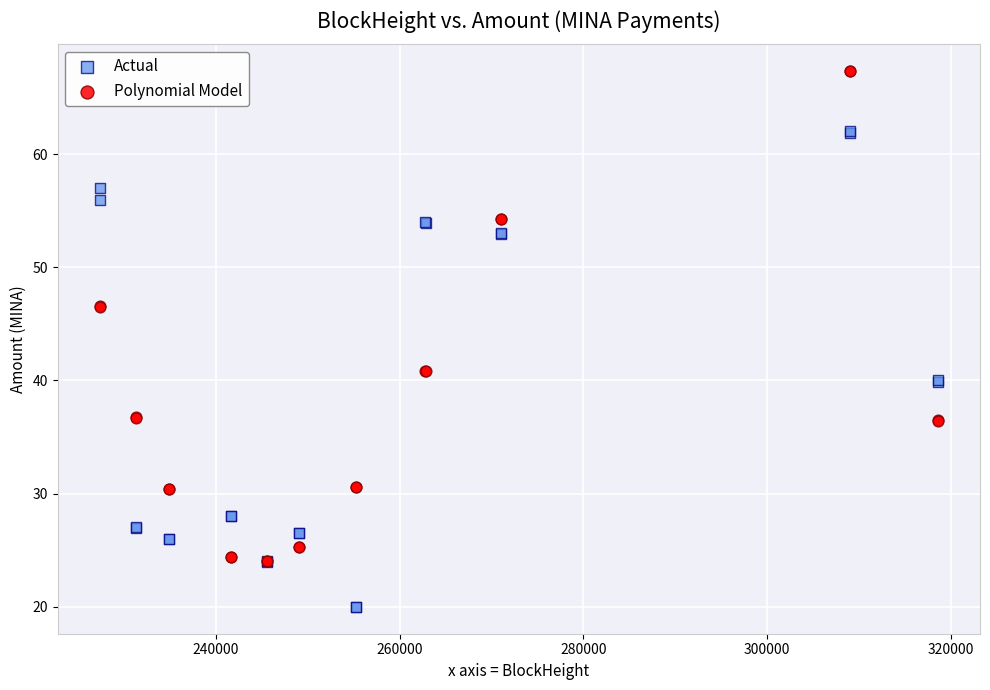

Which series has the widest spread of Y values?

Polynomial Model